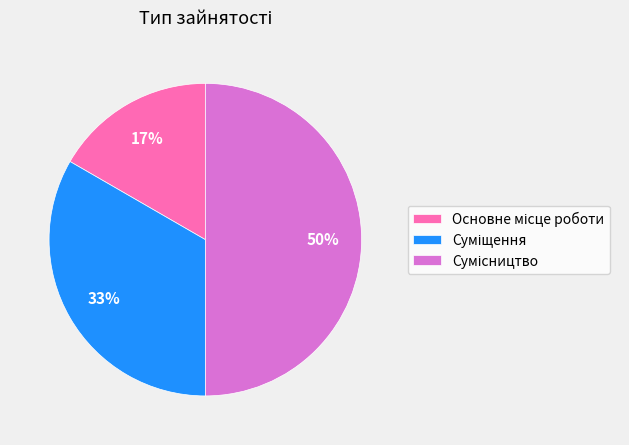

To the nearest percent, what is the average slice percentage?

33%